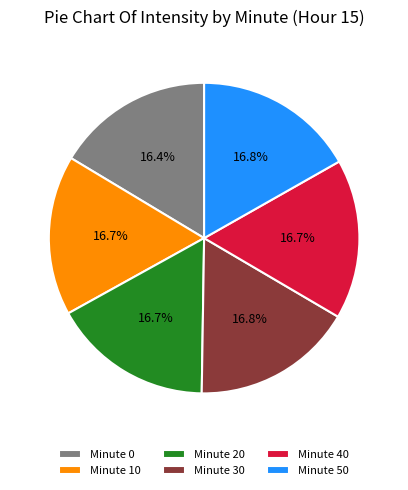

What percentage is NOT represented by Minute 50?

83.2%